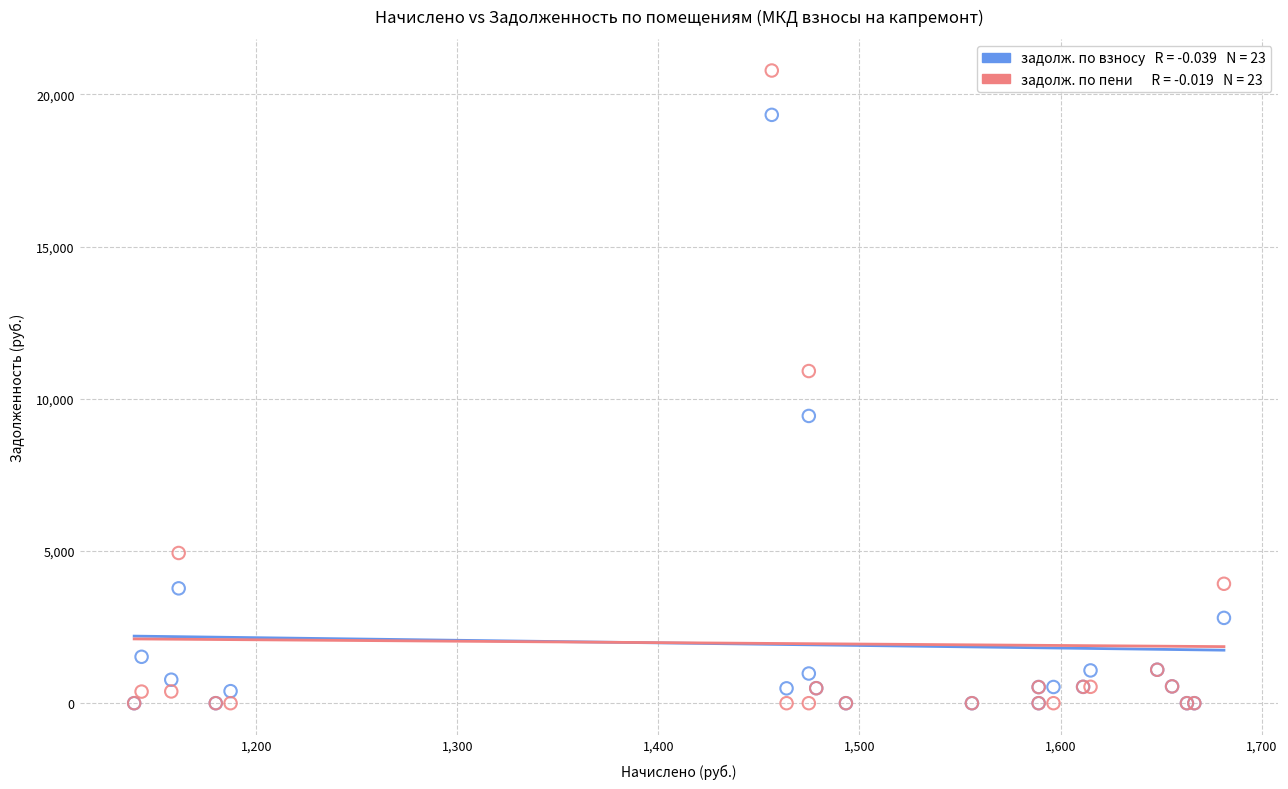

Across all series, what Y value is closest to 10391?

10910.7